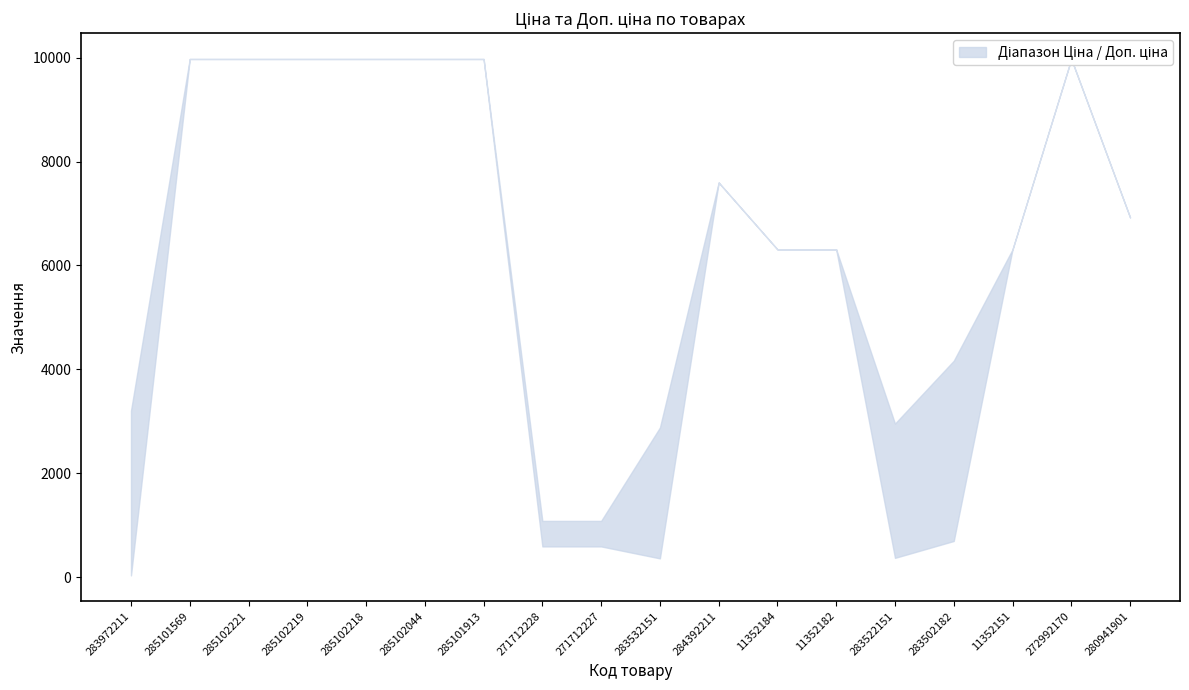

What is the greatest value displayed?

9975.0